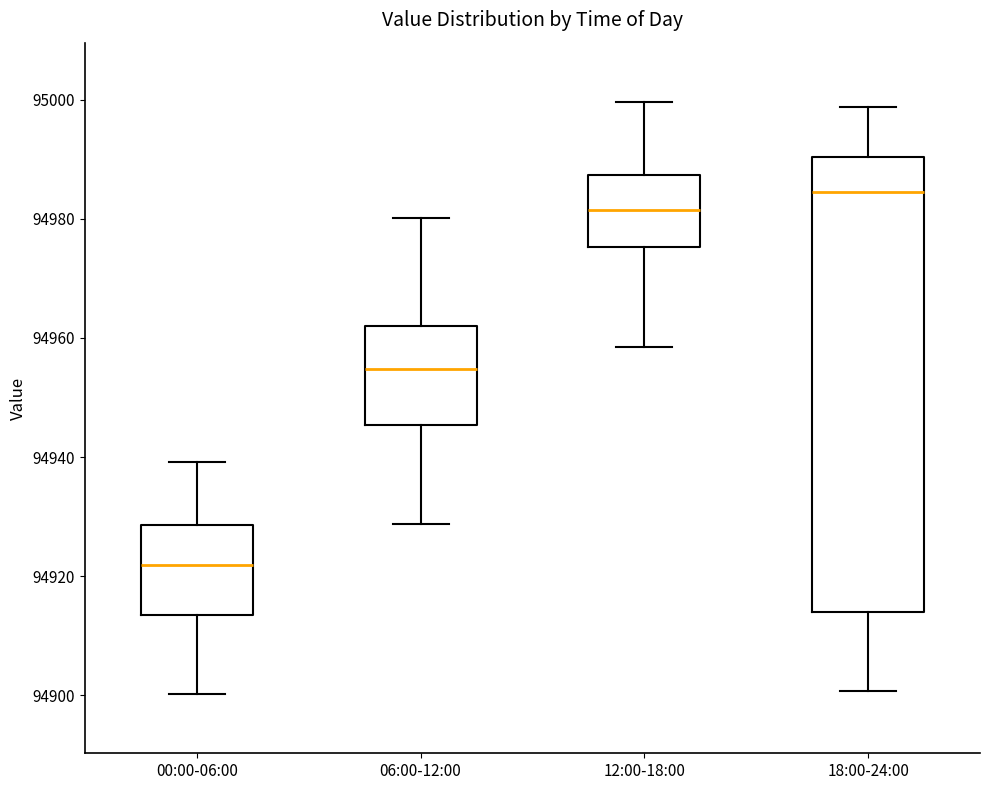

Reading left to right, transcribe this box plot: for each box, give where its median line is, the range the box spans, and where its two whiskers end, as read against the y-axis. The values are not printed on the chart, so give them approximately, as read against the axis.

00:00-06:00: median 94922, box 94914 to 94928, whiskers 94900 to 94940
06:00-12:00: median 94954, box 94946 to 94962, whiskers 94928 to 94980
12:00-18:00: median 94982, box 94976 to 94988, whiskers 94958 to 95000
18:00-24:00: median 94984, box 94914 to 94990, whiskers 94900 to 94998